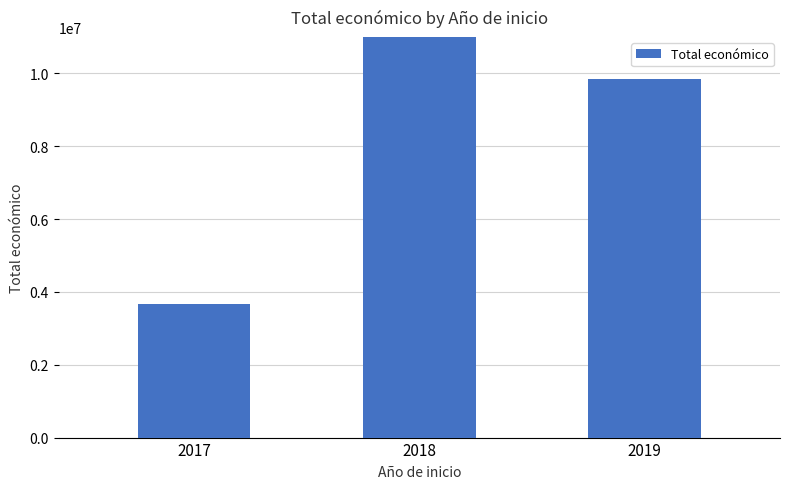

Where is the data nearest to the value 14662057?

2019